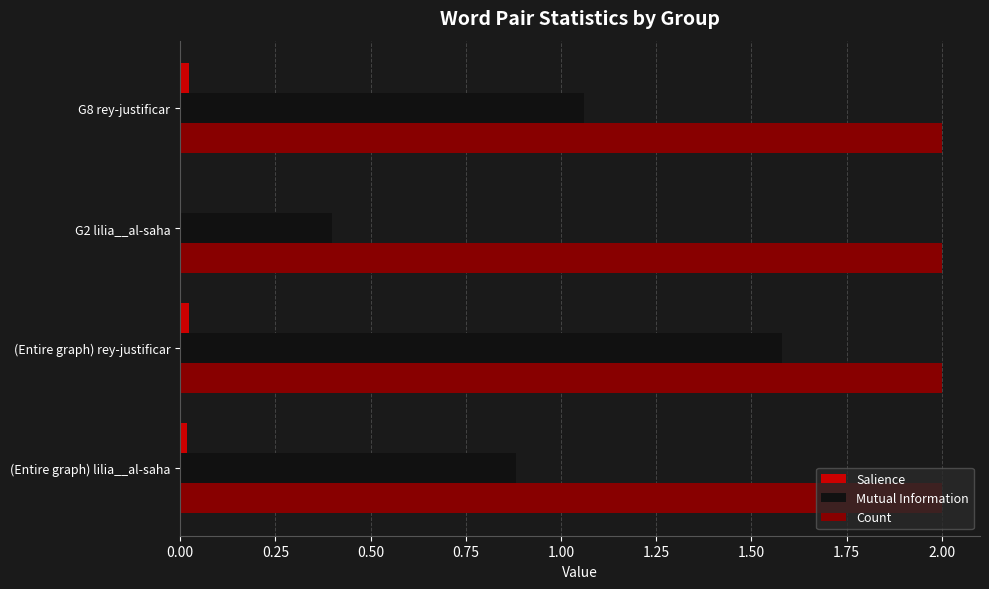

The value of Salience at G8 rey-justificar is 0.0. True or false?

True